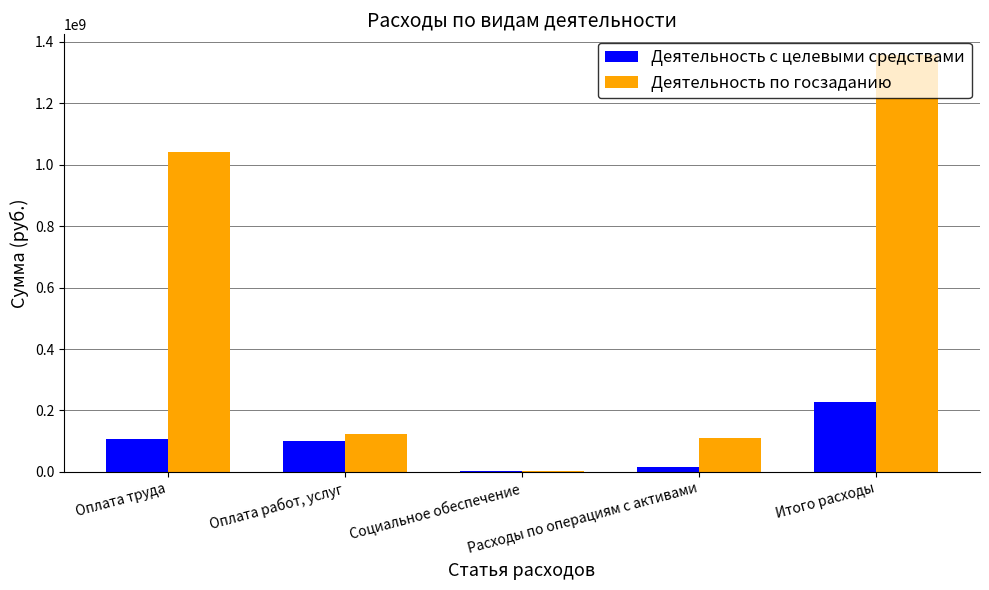

Which series has the largest total across all categories?

Деятельность по госзаданию